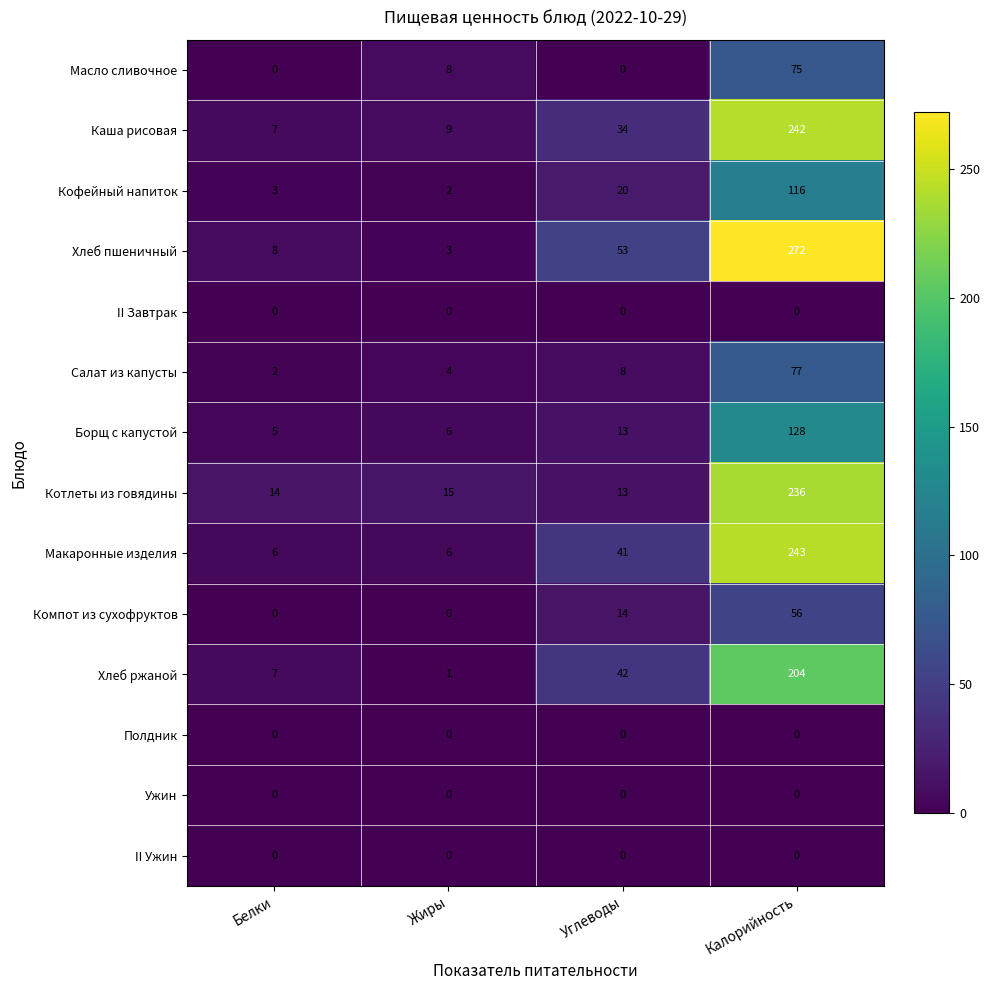

Which label corresponds to the largest value in the chart?

Калорийность